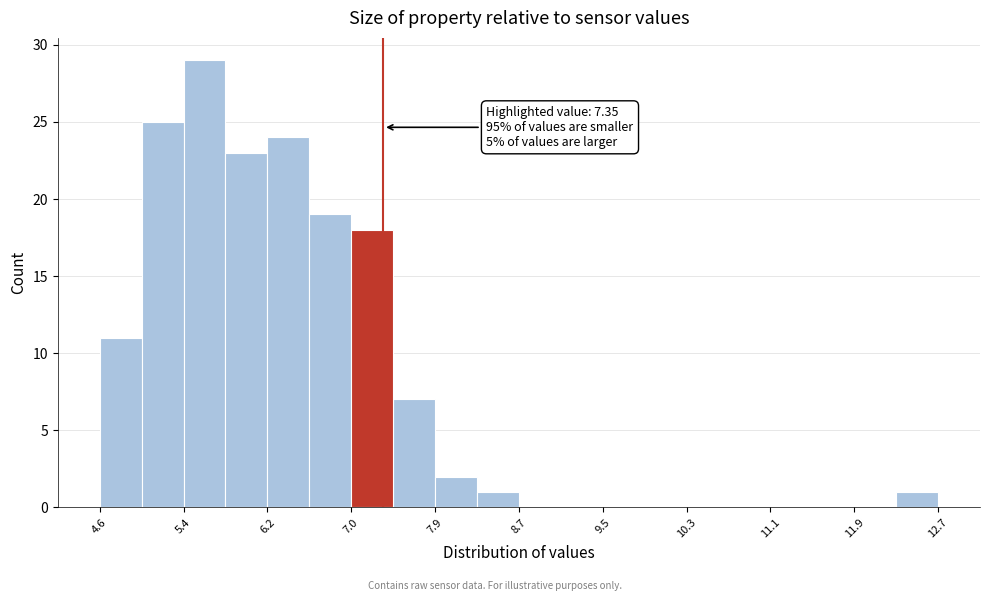

Which range on the x-axis has the tallest bar?

5.4 to 5.8